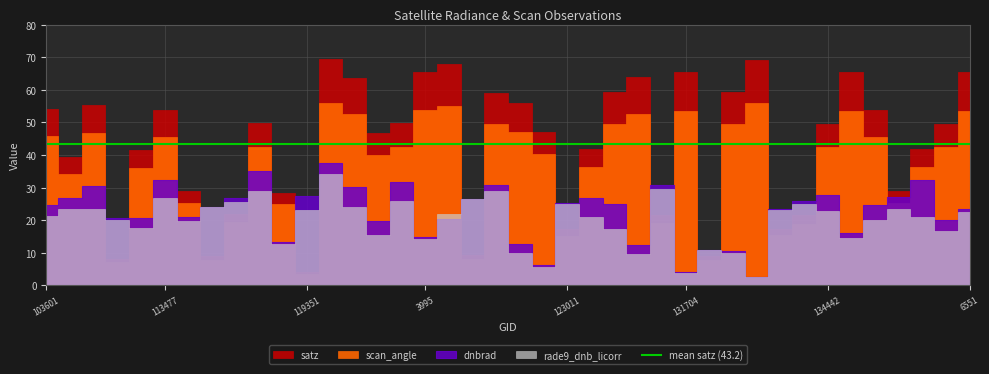

True or false: scan_angle has a value of 34.3 at 104315.

True